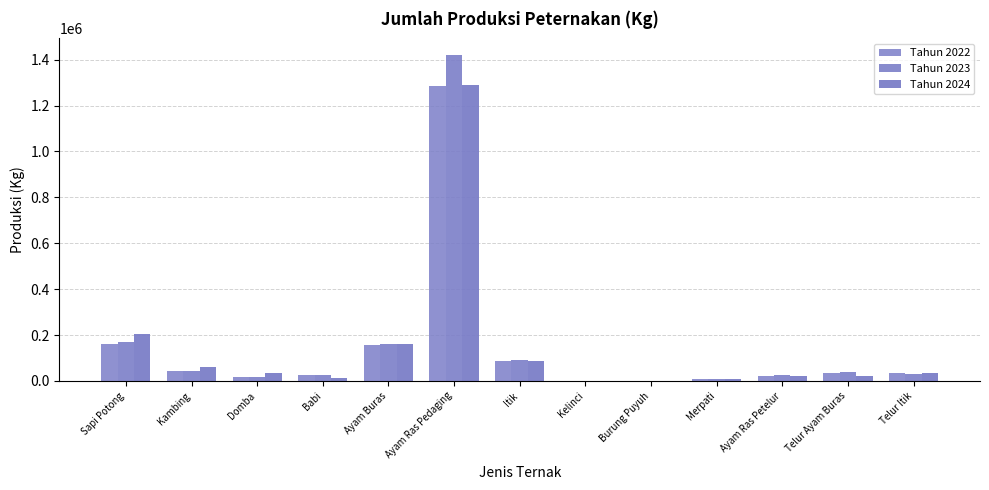

Is it true that Tahun 2022 equals 39176 at Babi?

False